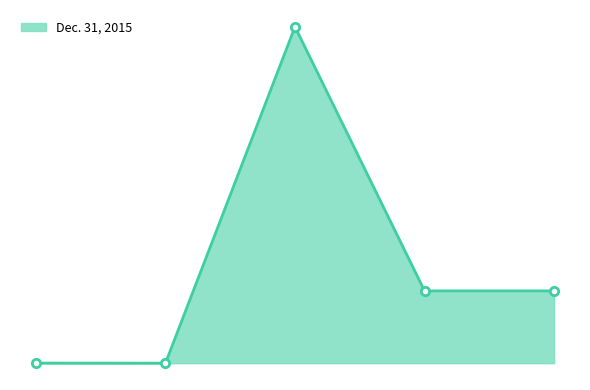

Does the chart have visible grid lines?

No